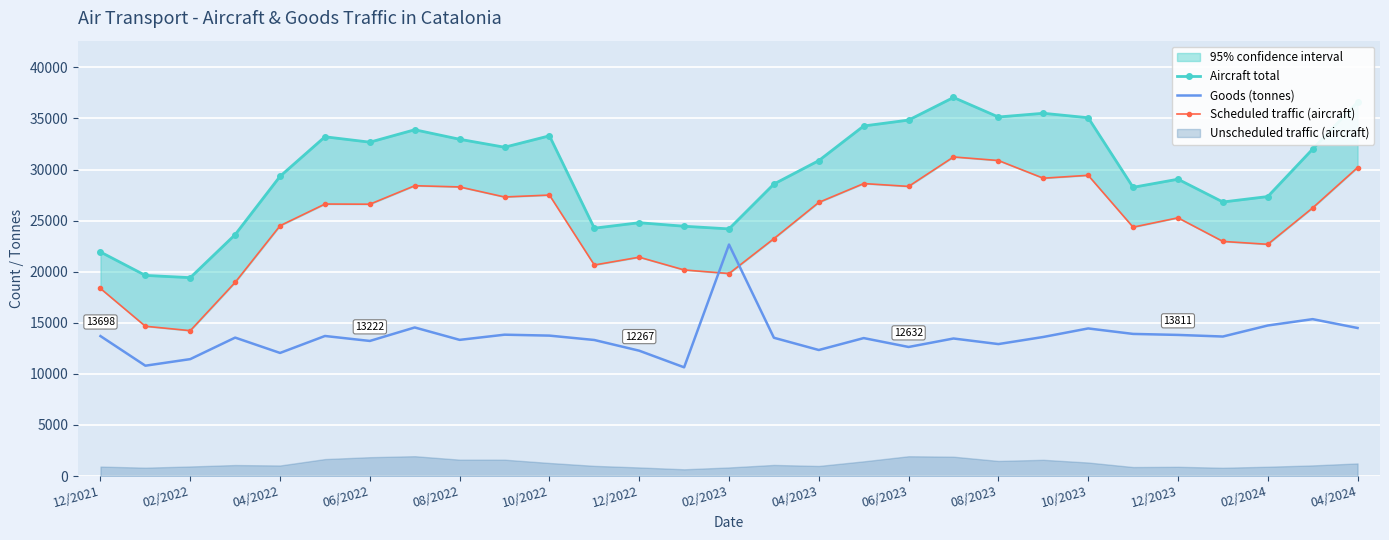

Between 17 and 19, which is larger?

19